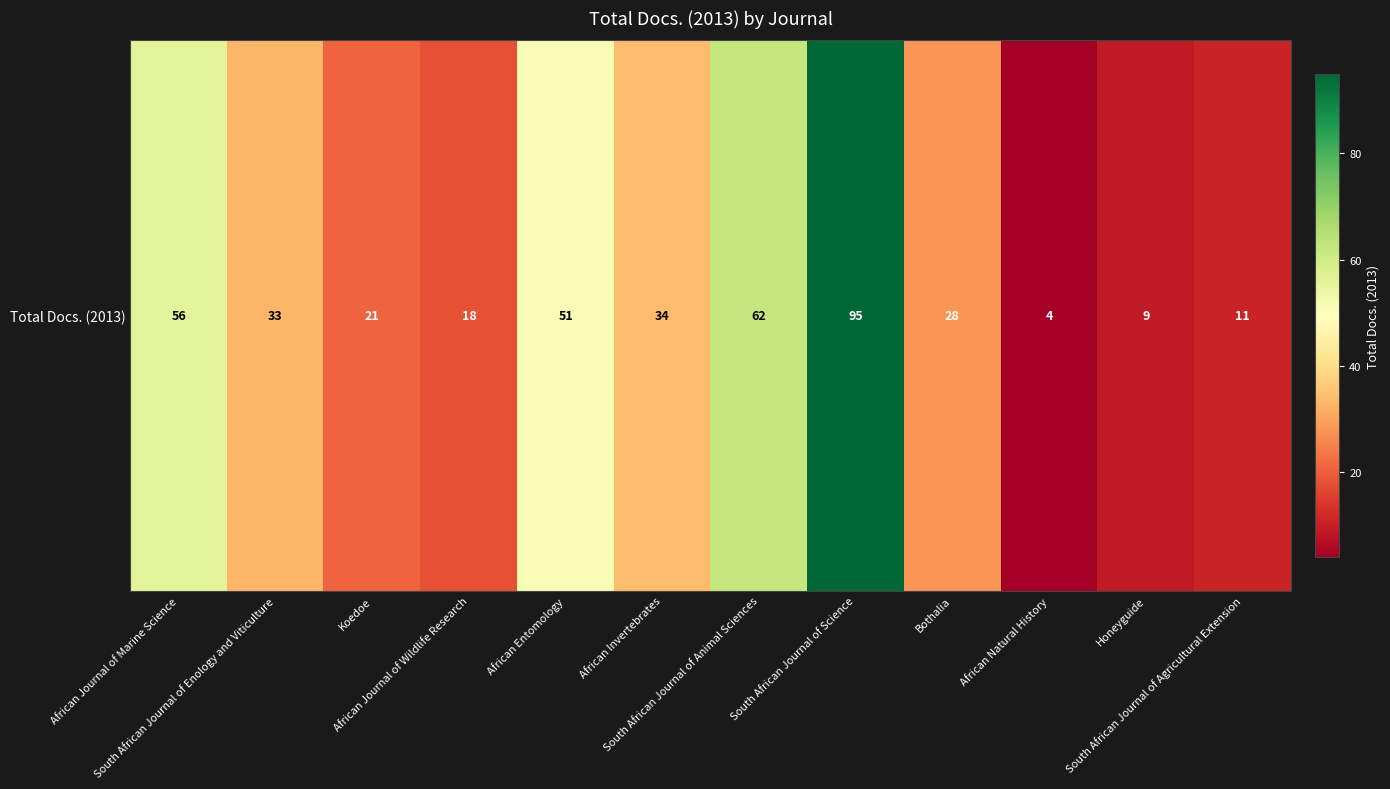

What is the change in value from Bothalia to Honeyguide?

-19